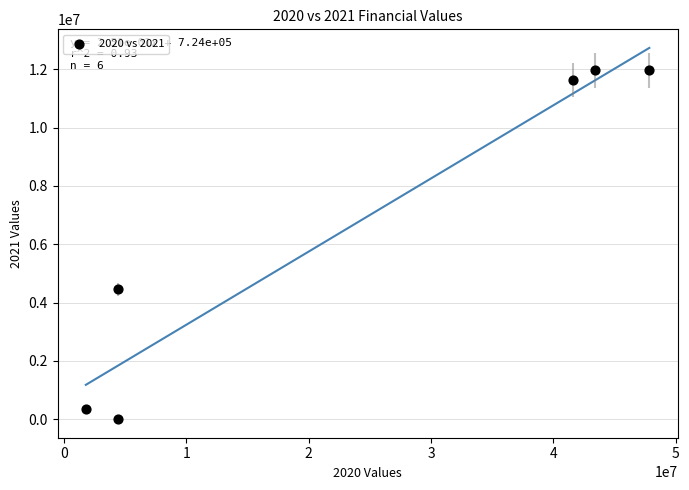

What Y value in the scatter plot is closest to 5984606?

4463897.4